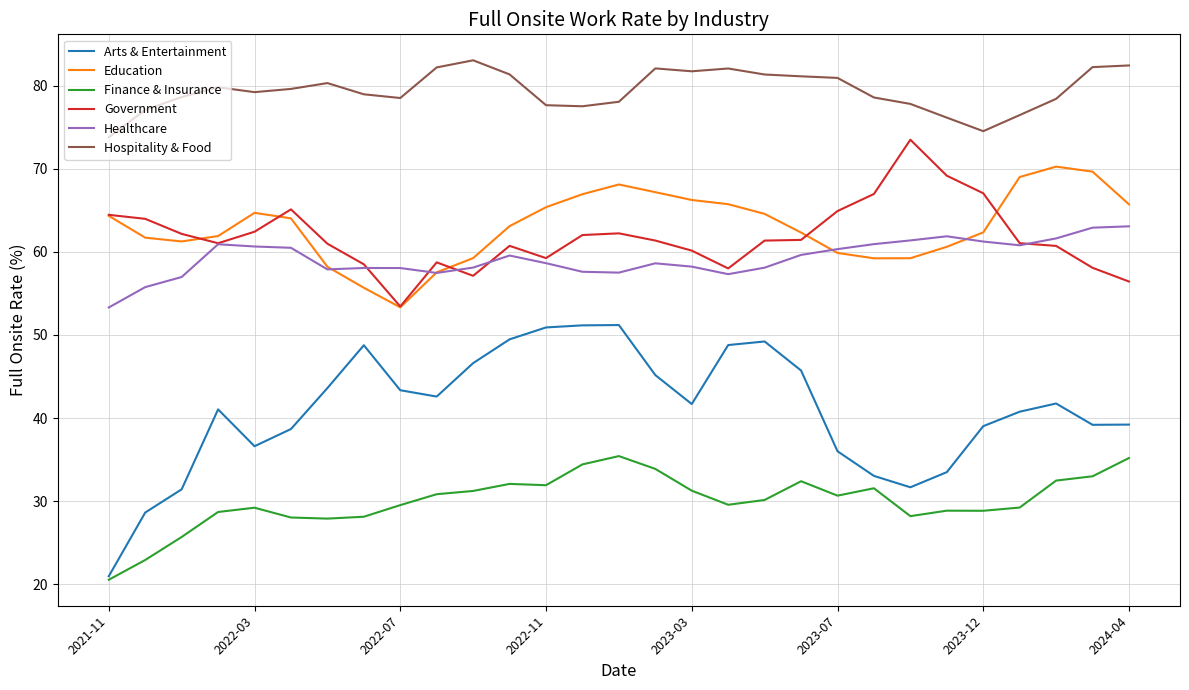

True or false: Healthcare and Arts & Entertainment cross at least once.

False